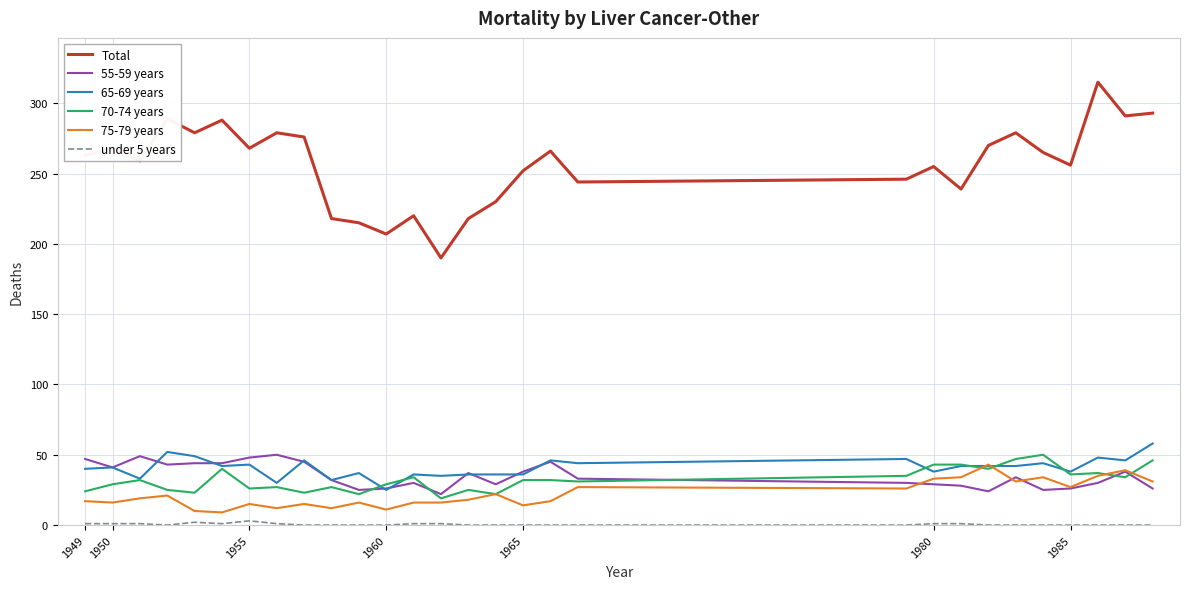

True or false: Total and 75-79 years cross at least once.

False